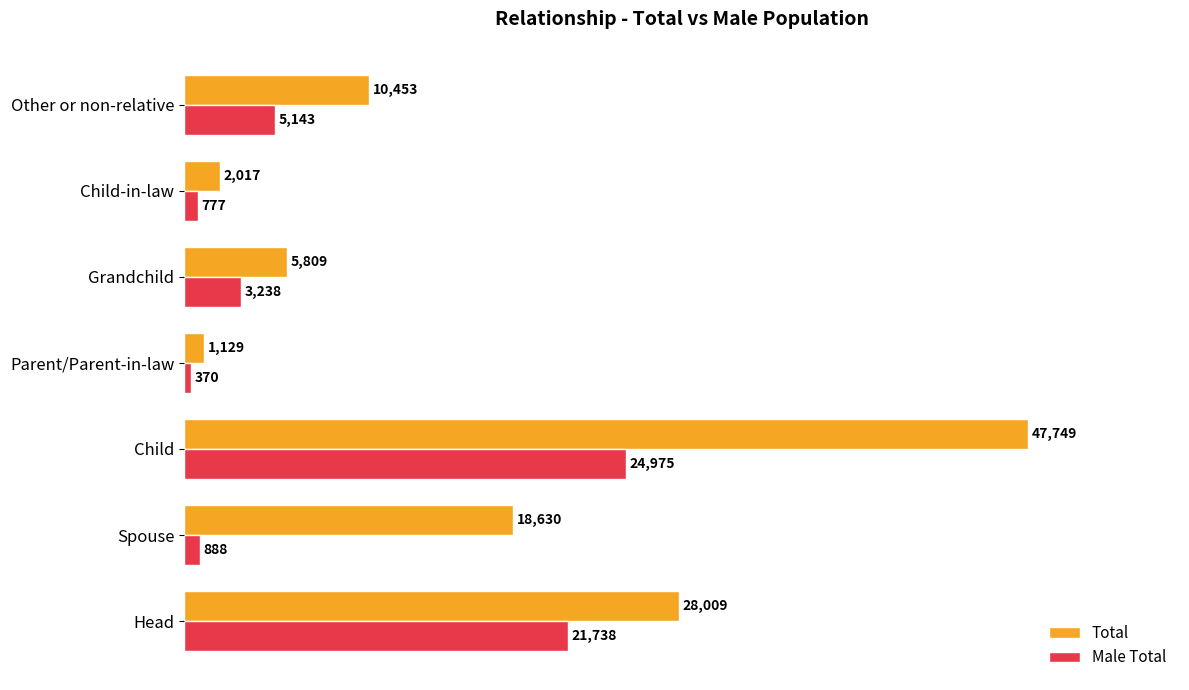

Count the number of categories in the chart.

7